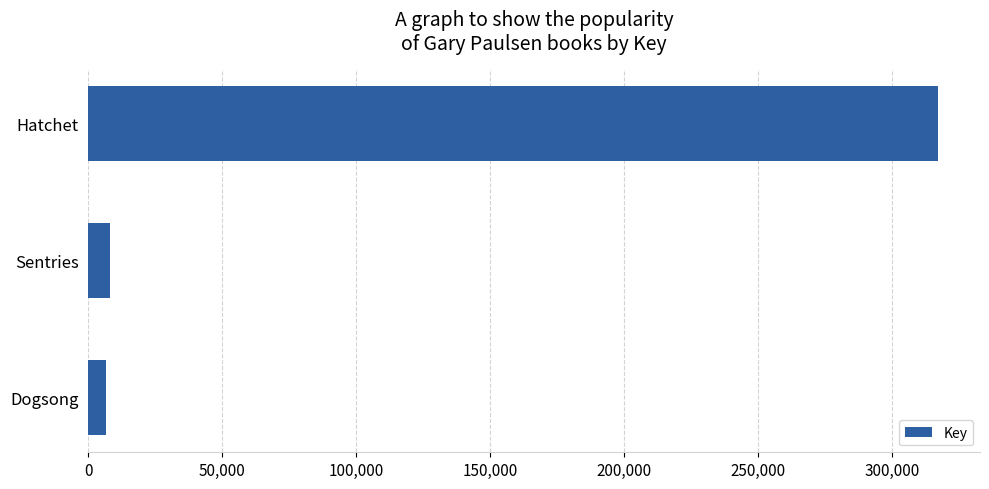

At which category does the chart reach its peak across all series?

Hatchet